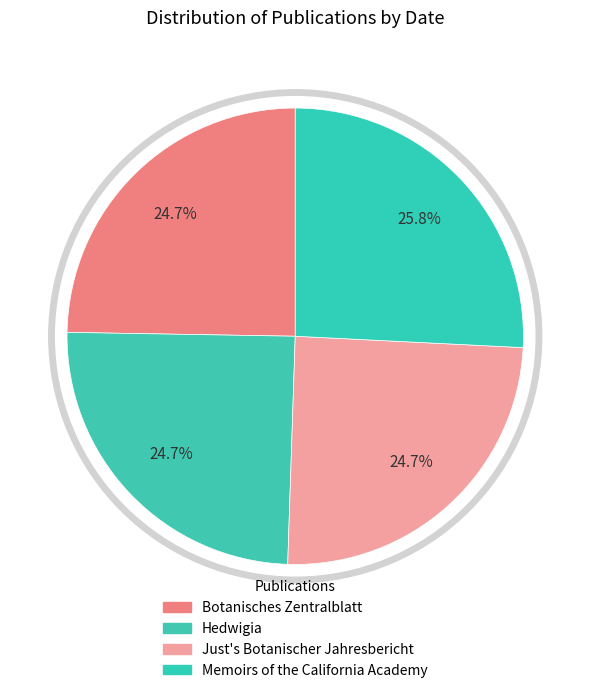

Is there any slice that represents more than half of the pie?

No